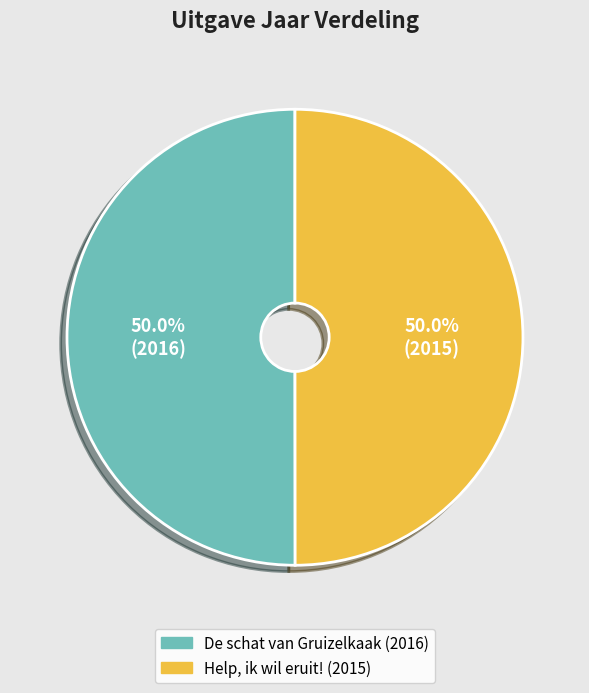

Approximately how many times larger is the value at Help, ik wil eruit! compared to De schat van Gruizelkaak?

1.0